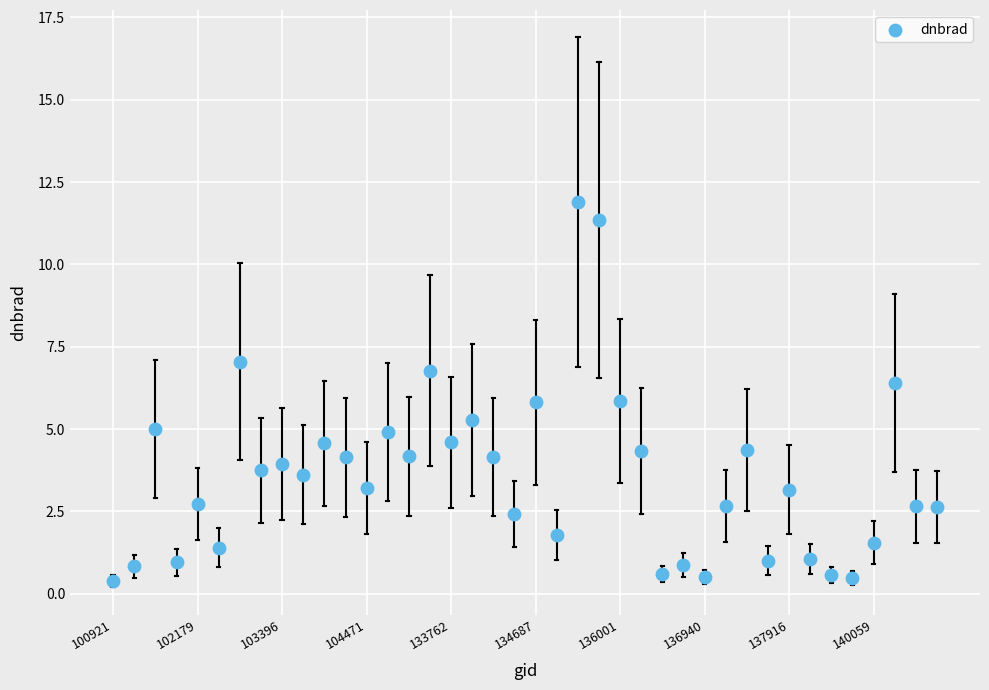

What is the range of Y values (max minus min)?

11.5